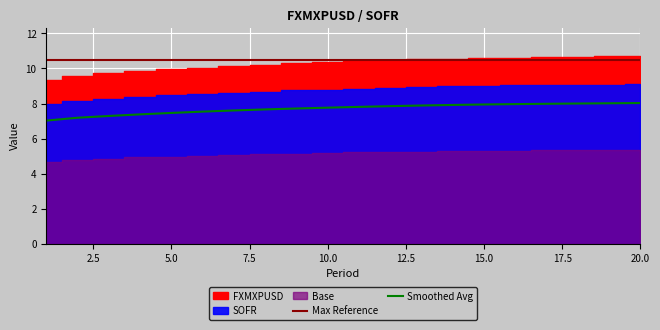

Which has a higher value, 18 or 12?

18